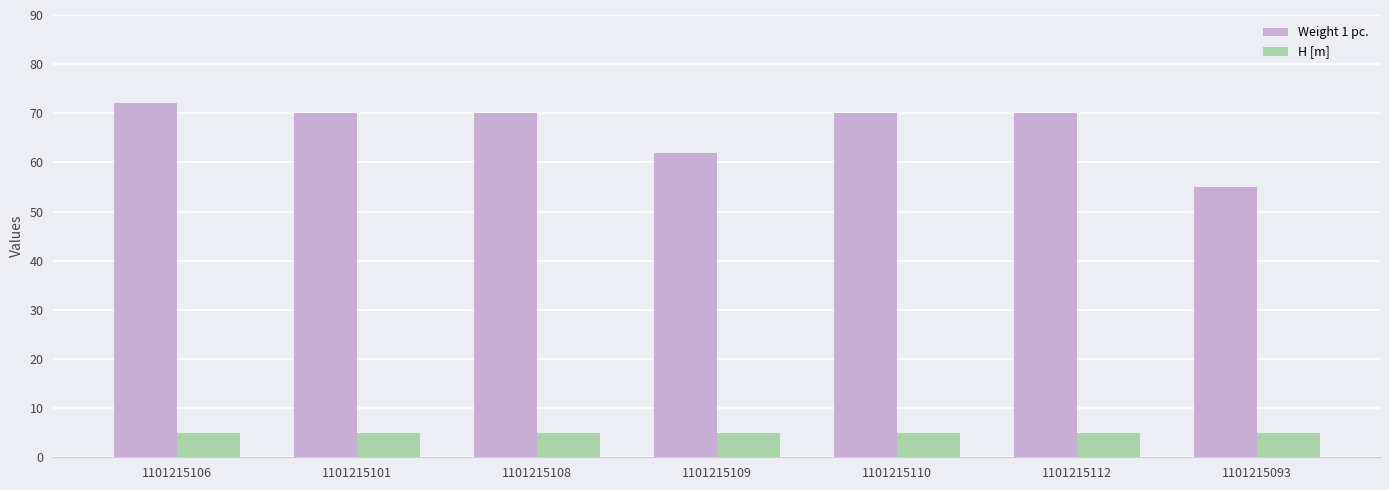

How many bars are there in total?

14